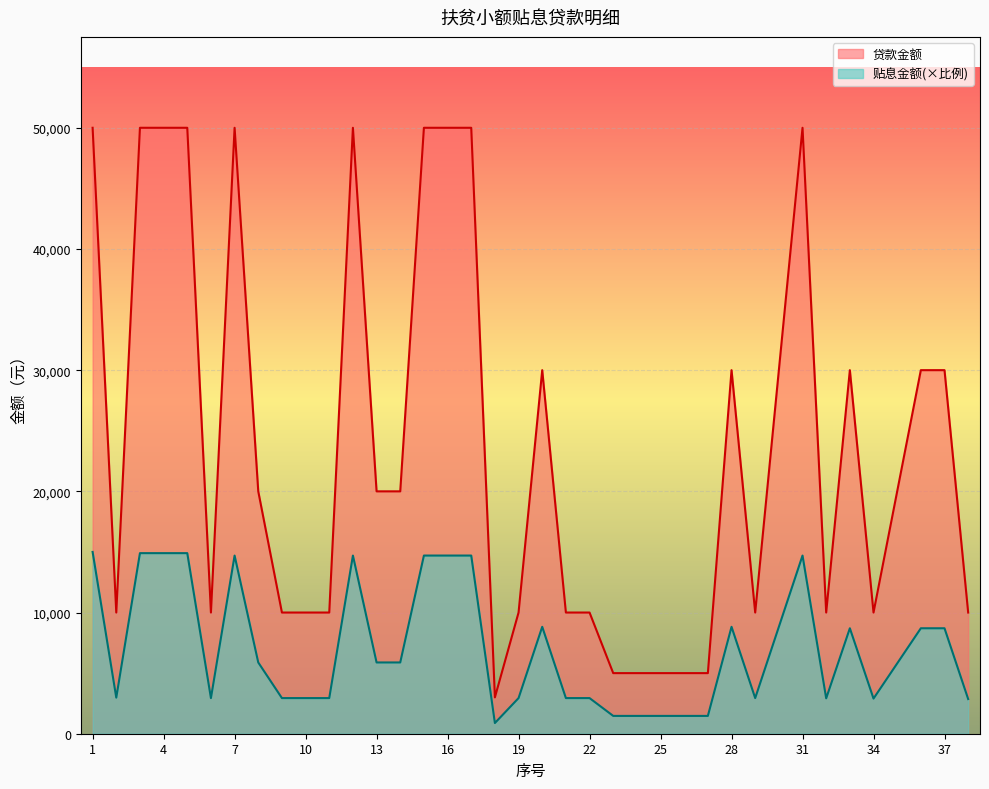

True or false: 贴息金额 and 贷款金额 cross at least once.

False